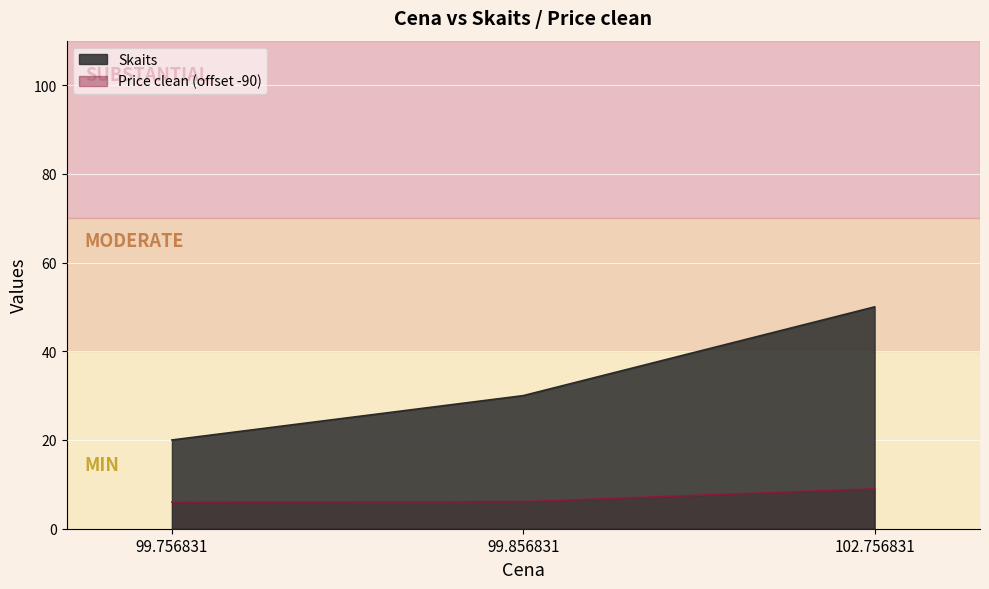

What is the label of the 1st point from the right?

102.756831